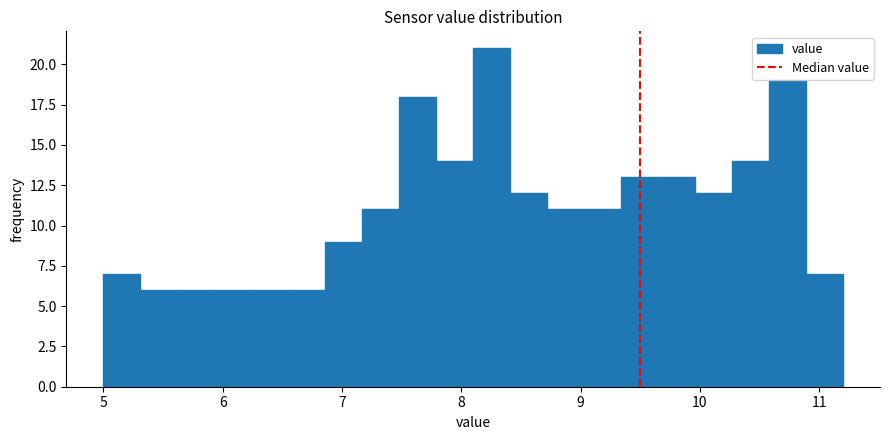

Read against the x-axis, roughly where is the centre of the tallest bar?

8.3